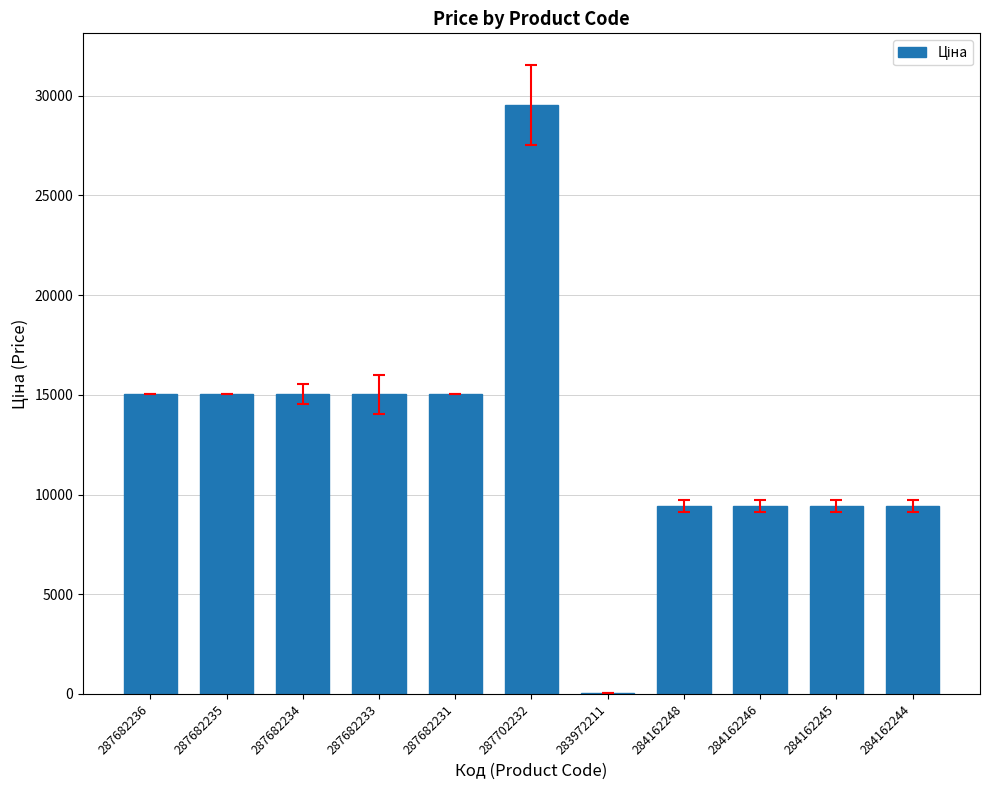

Count the number of data series in this chart.

1